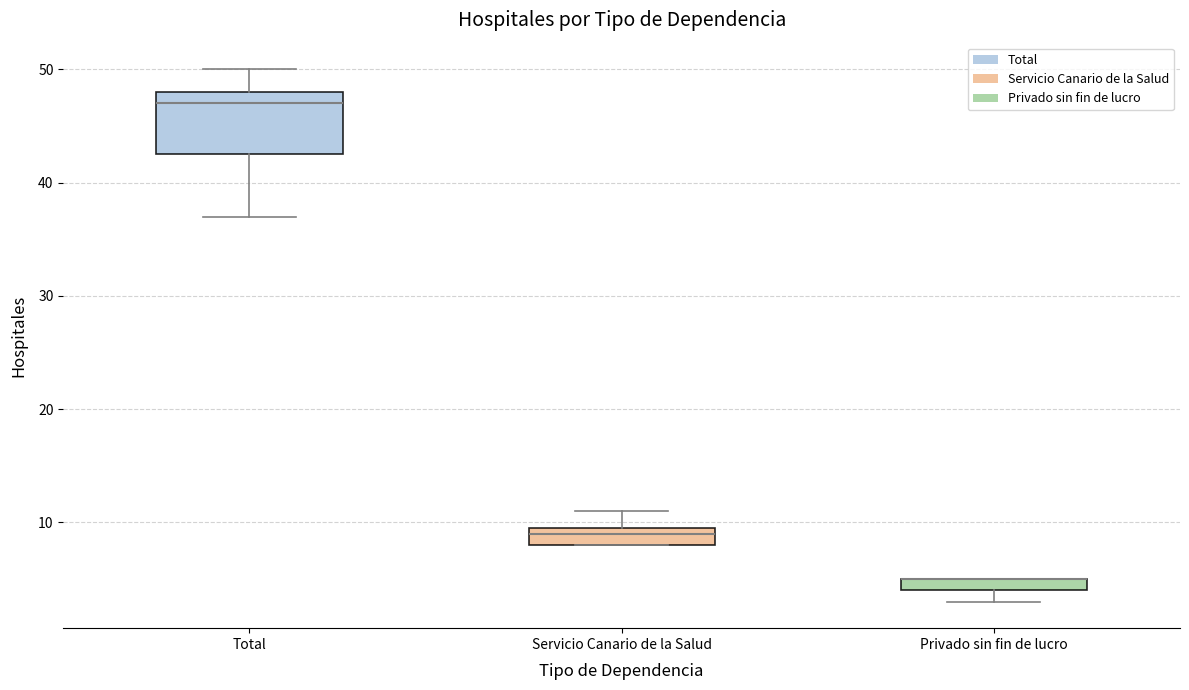

Comparing the boxes themselves (not the whiskers), which one is the tallest?

Total